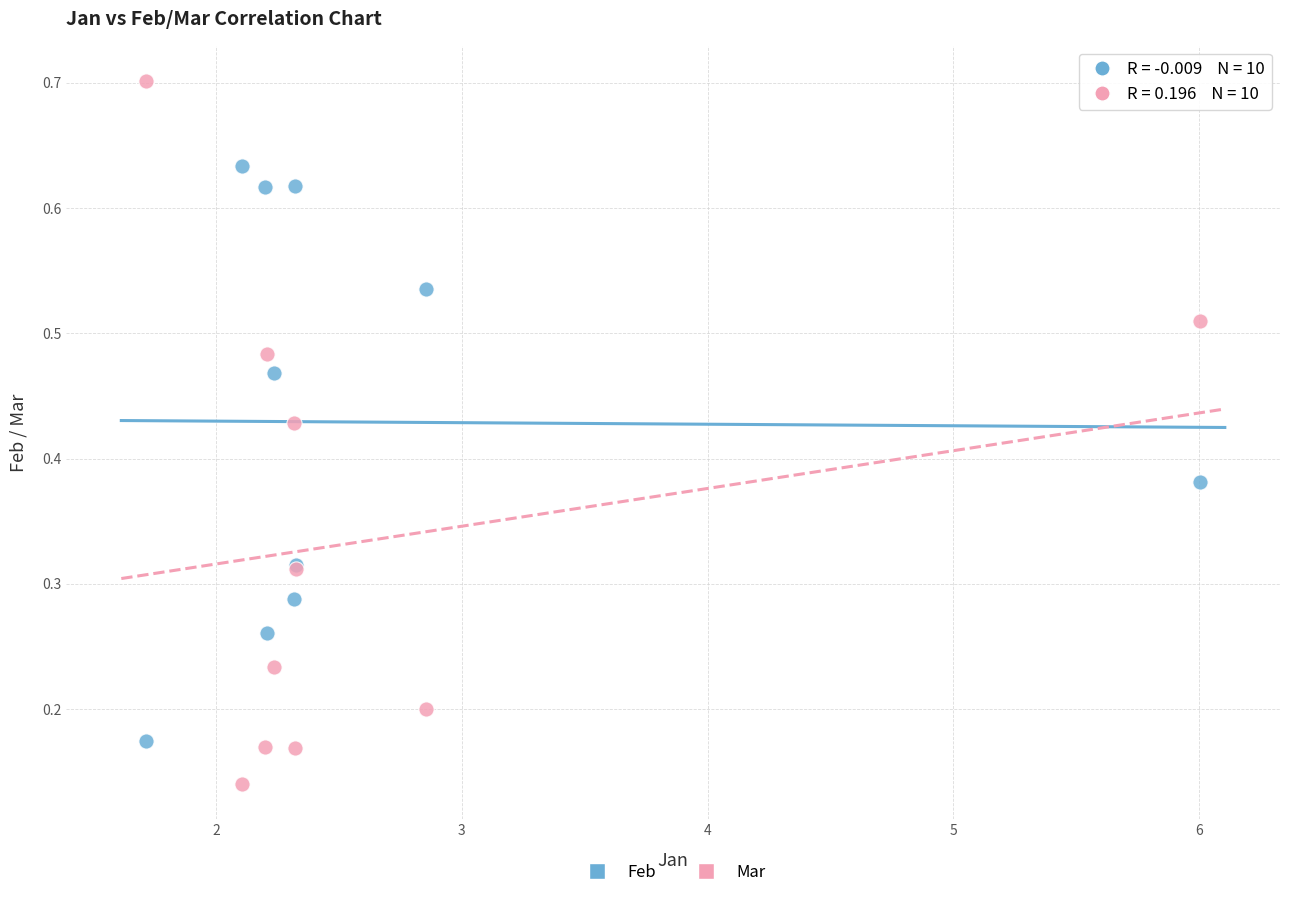

What is the X range (max minus min) for the scatter plot?

4.3